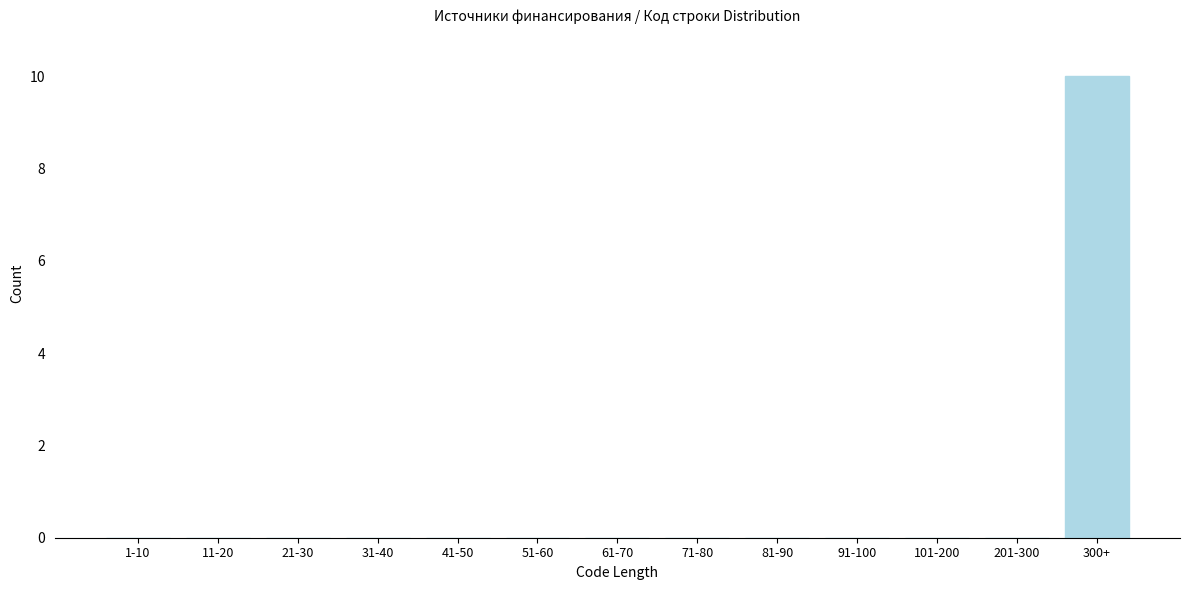

Reading left to right, extract all data points from this chart.

1-10=0	11-20=0	21-30=0	31-40=0	41-50=0	51-60=0	61-70=0	71-80=0	81-90=0	91-100=0	101-200=0	201-300=0	300+=10